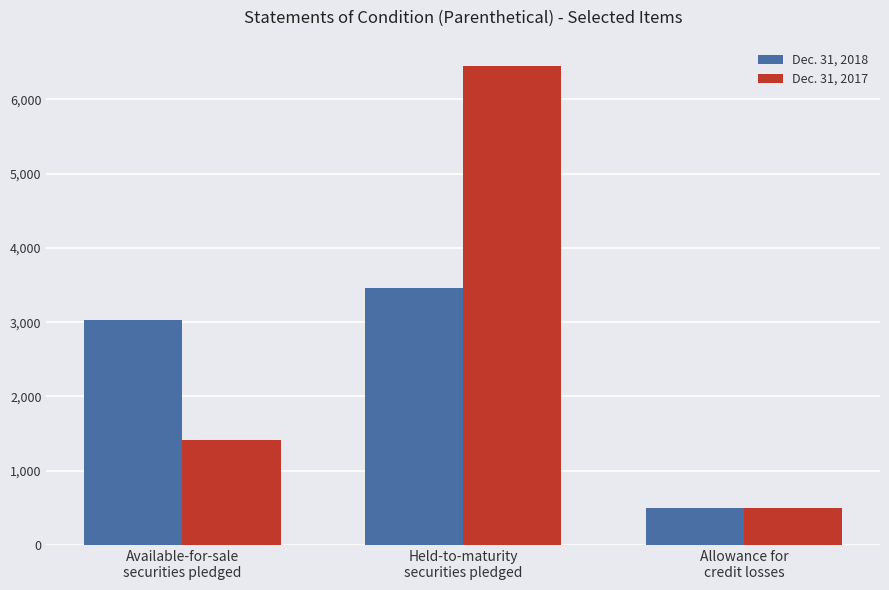

Which category has the highest value across all series?

Held-to-maturity
securities pledged